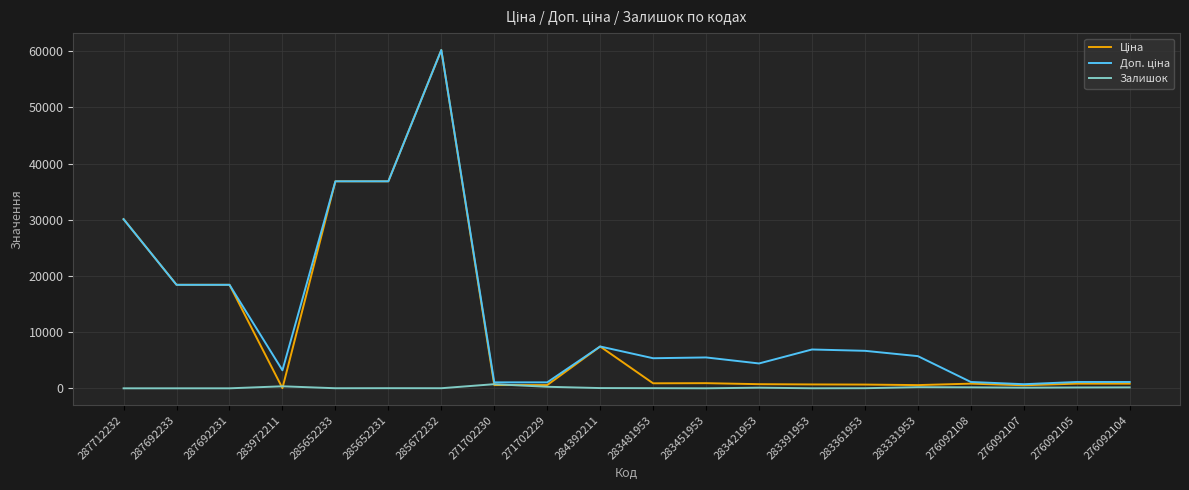

Does the chart display data point markers on the line(s)?

No